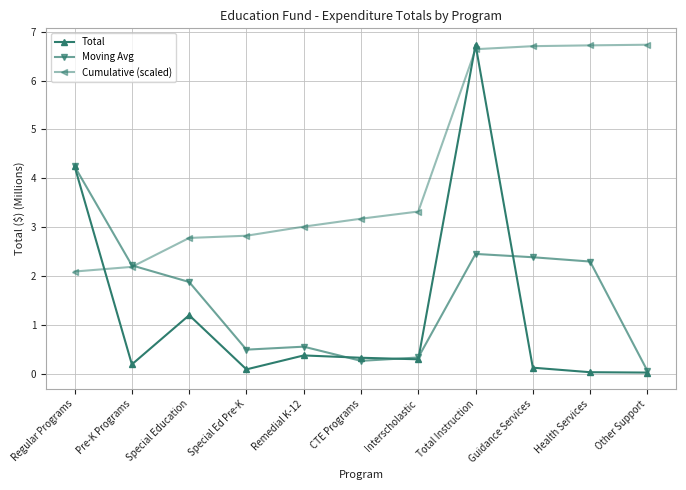

How many interior local valleys does the Moving Avg series have?

2